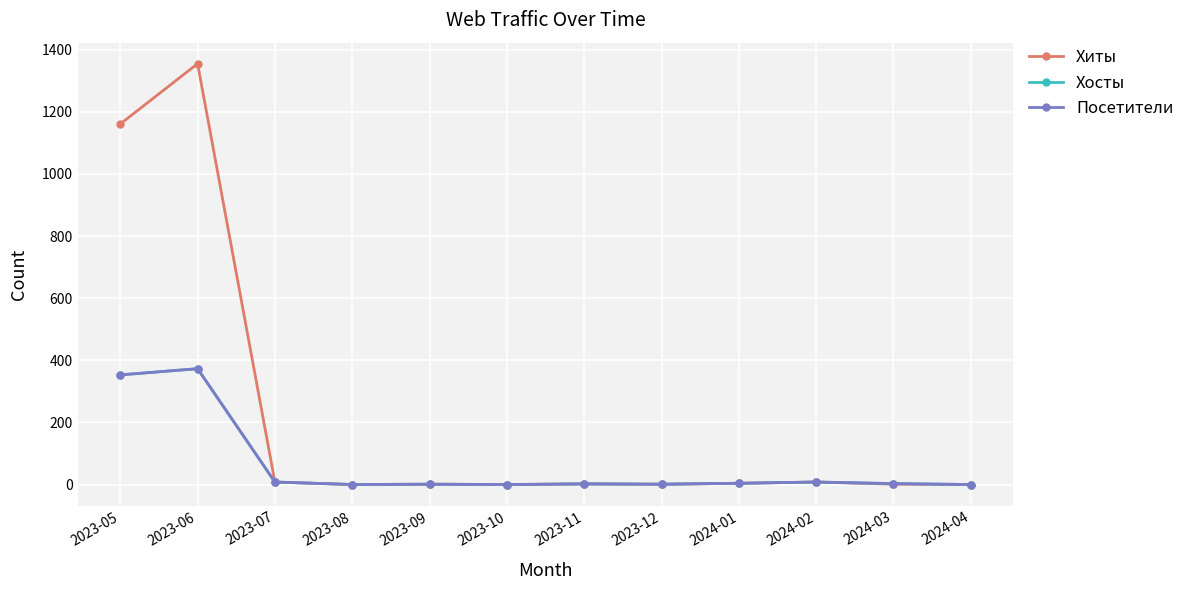

At which category does Хосты reach its first local valley?

2023-08